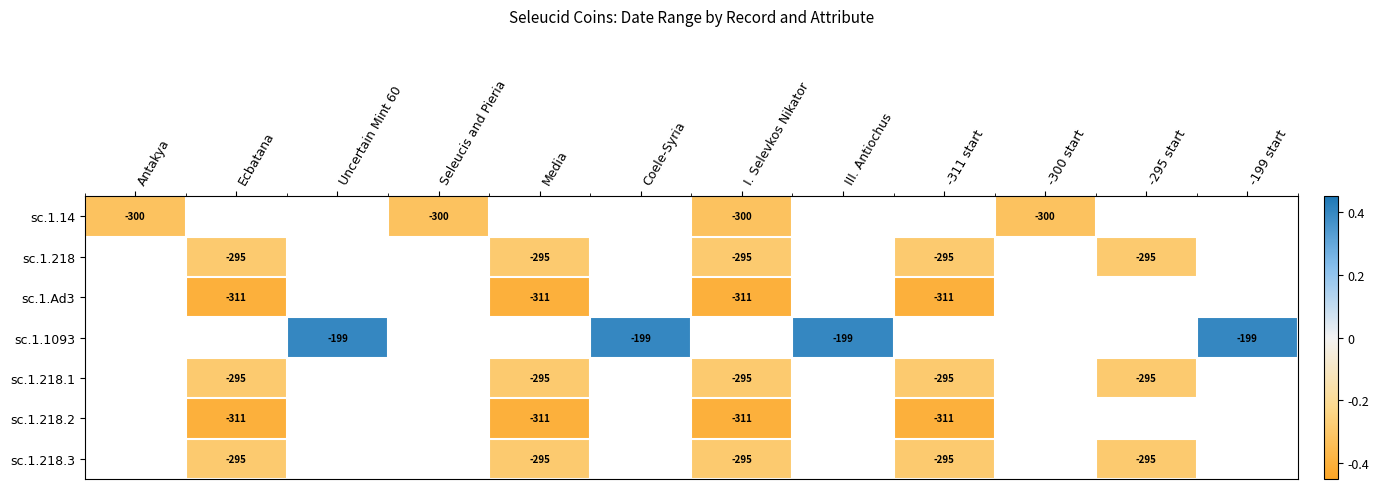

Is it true that sc.1.218.3 equals -0.5 at -295 start?

False